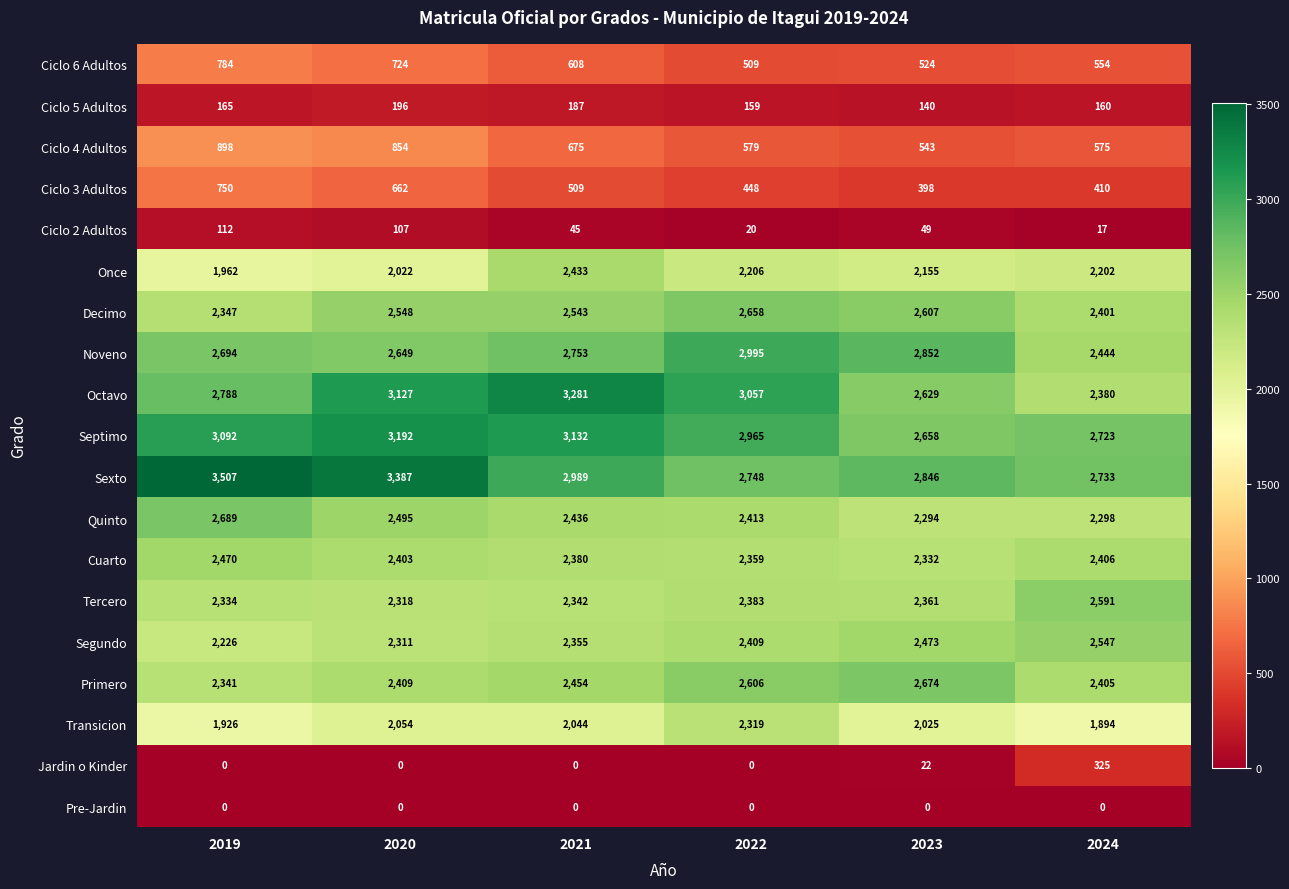

At how many categories does at least one series exceed 777?

6